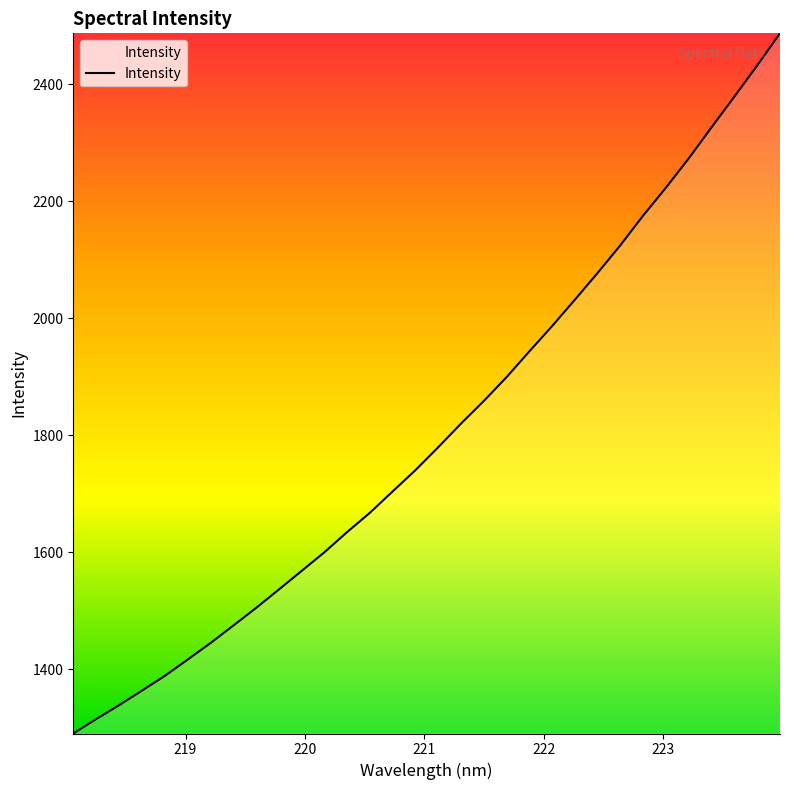

What is the difference between the maximum and minimum values?

1196.9